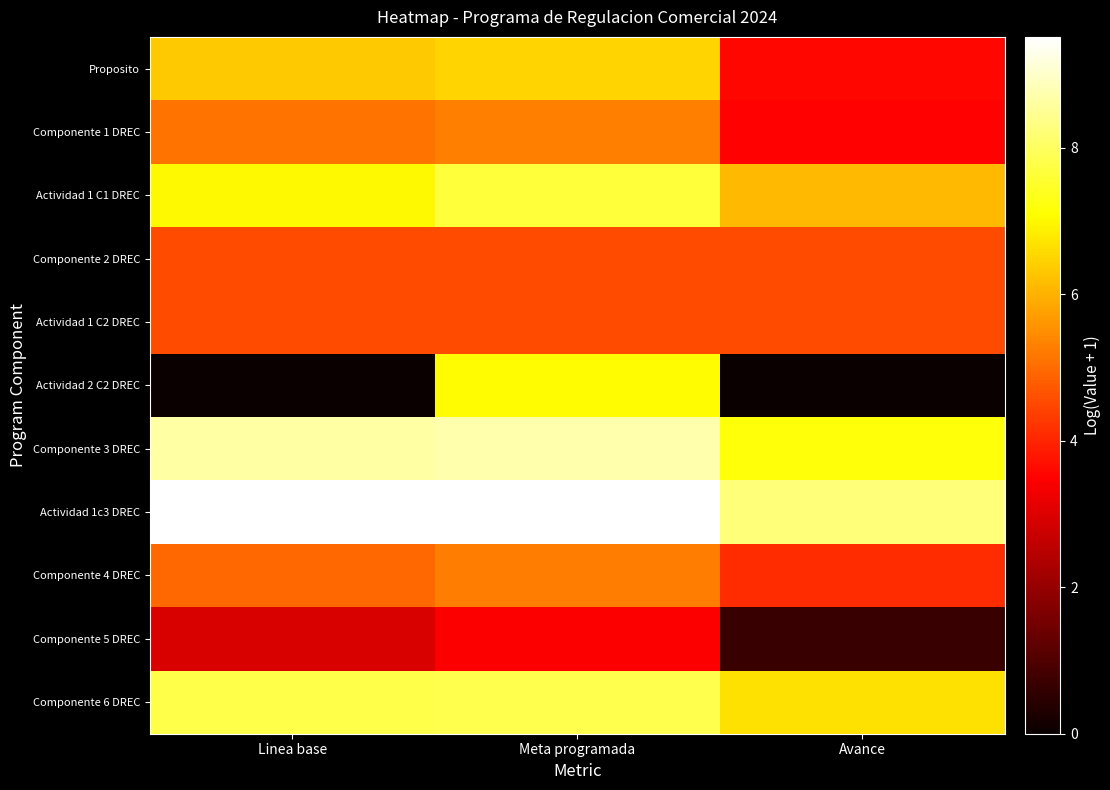

Reading right to left, list all the values displayed in this chart.

Proposito: Avance=3.6	Meta programada=6.5	Linea base=6.4
Componente 1 DREC: Avance=3.5	Meta programada=5.3	Linea base=5.1
Actividad 1 C1 DREC: Avance=6.1	Meta programada=7.7	Linea base=7.0
Componente 2 DREC: Avance=4.6	Meta programada=4.6	Linea base=4.6
Actividad 1 C2 DREC: Avance=4.6	Meta programada=4.6	Linea base=4.6
Actividad 2 C2 DREC: Avance=0.0	Meta programada=7.0	Linea base=0.0
Componente 3 DREC: Avance=7.2	Meta programada=8.7	Linea base=8.6
Actividad 1c3 DREC: Avance=8.2	Meta programada=9.5	Linea base=9.5
Componente 4 DREC: Avance=4.1	Meta programada=5.3	Linea base=4.9
Componente 5 DREC: Avance=0.7	Meta programada=3.4	Linea base=2.9
Componente 6 DREC: Avance=6.7	Meta programada=7.8	Linea base=7.8